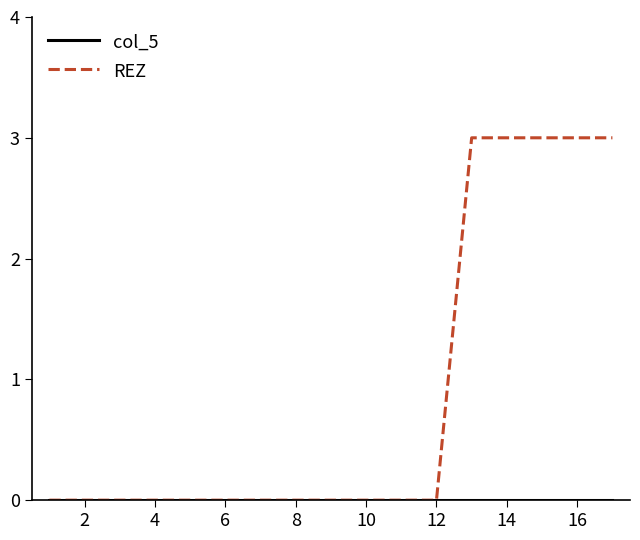

Which series has the largest total across all categories?

REZ